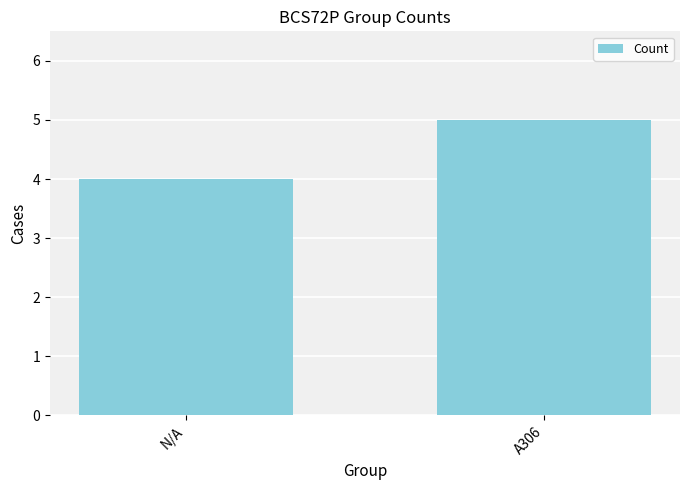

List the labels in order of value, smallest first.

N/A, A306